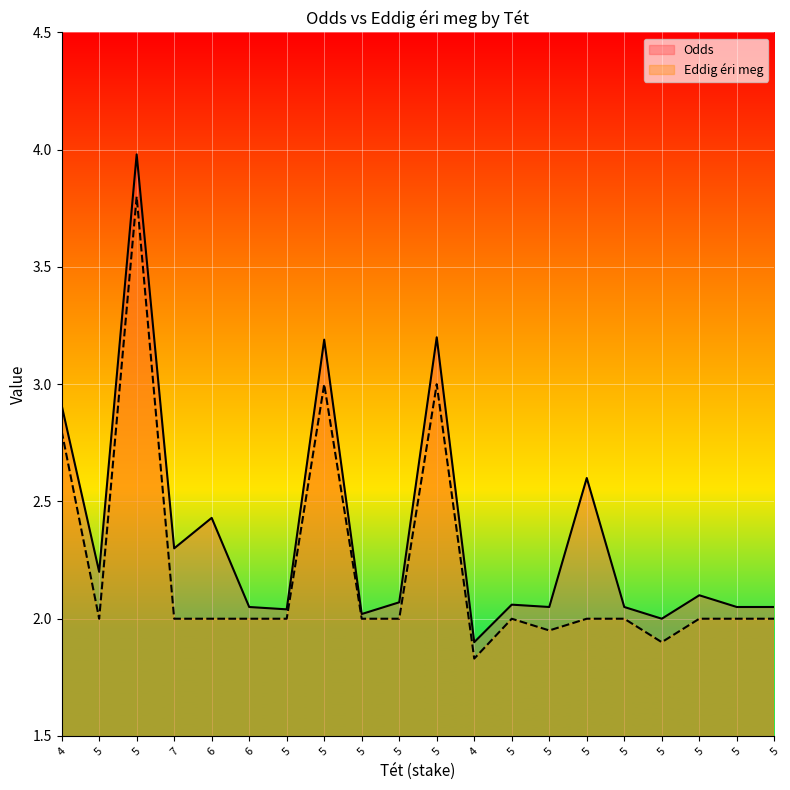

Rank the categories by Odds value from highest to lowest.

5, 5, 5, 4, 5, 6, 7, 5, 5, 5, 5, 6, 5, 5, 5, 5, 5, 5, 5, 4